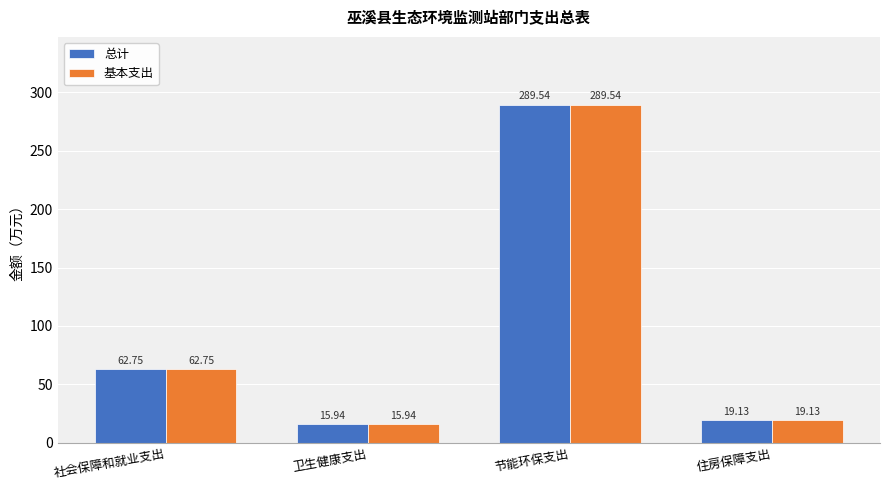

At which category is the sum across all series the highest?

节能环保支出